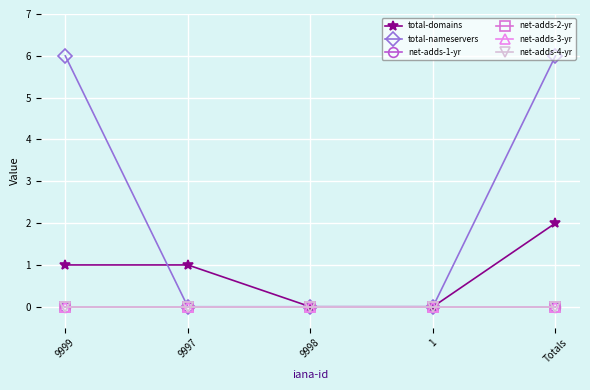

Is this an area chart (filled region under the line)?

No